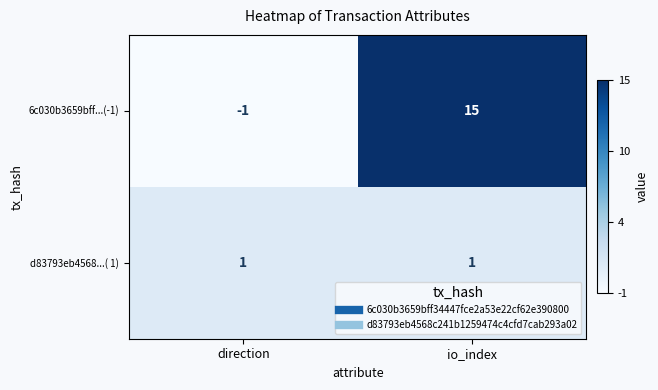

Is the value of 6c030b3659bff...(-1) at direction greater than the value of d83793eb4568...( 1) at io_index?

No